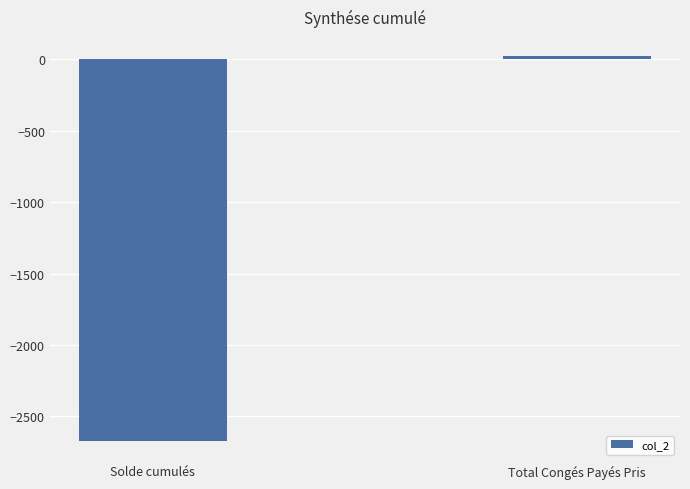

Count the number of data series in this chart.

1